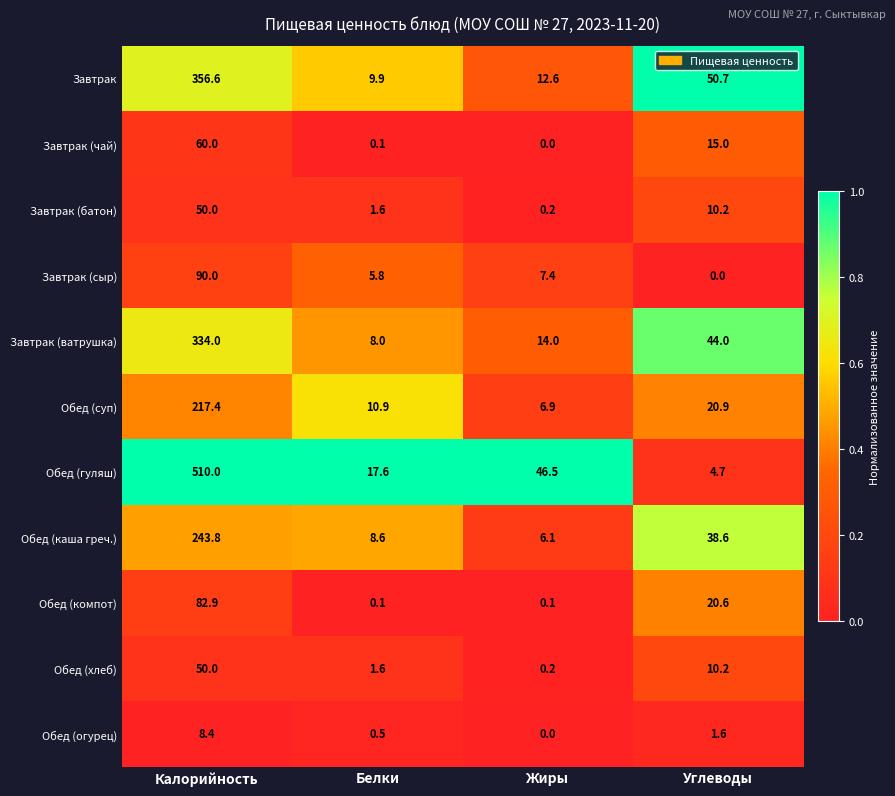

What is the spread (max minus min) of values at Белки?

17.5